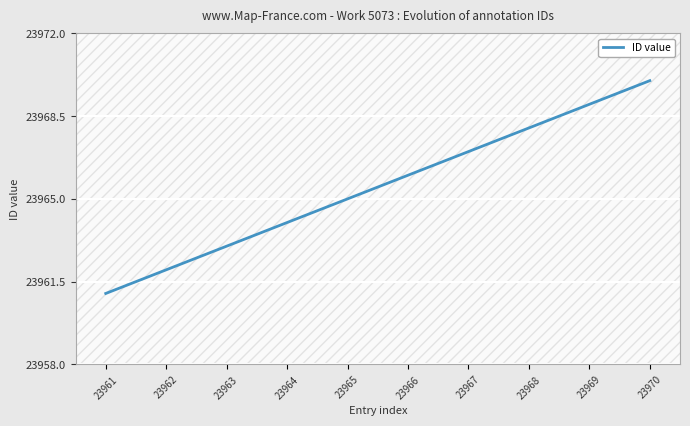

Reading left to right, list all the values displayed in this chart.

23961=23961	23962=23962	23963=23963	23964=23964	23965=23965	23966=23966	23967=23967	23968=23968	23969=23969	23970=23970